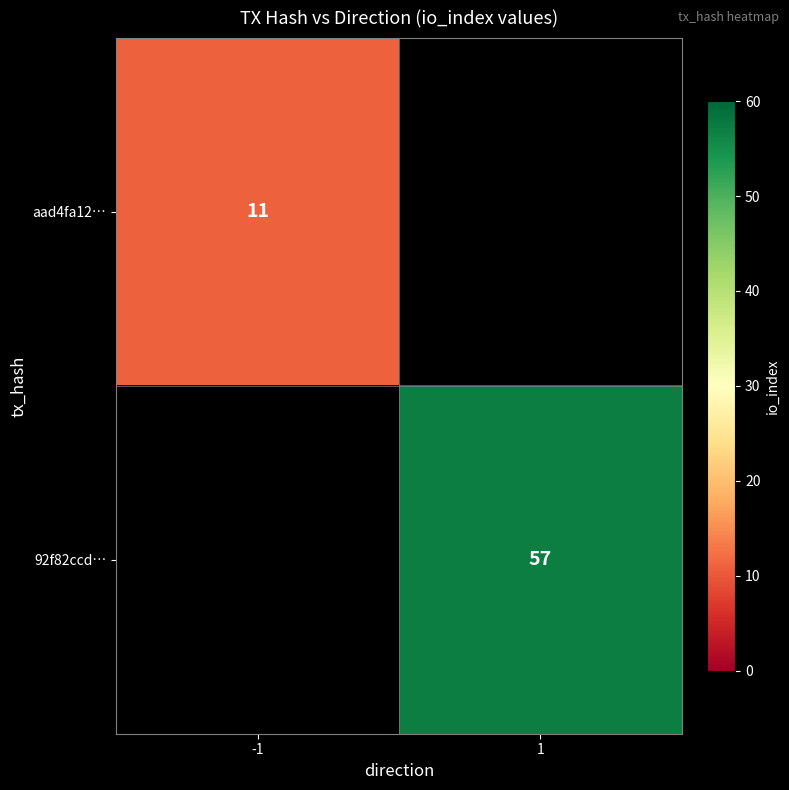

Is it true that 92f82ccd… equals 57 at 1?

True